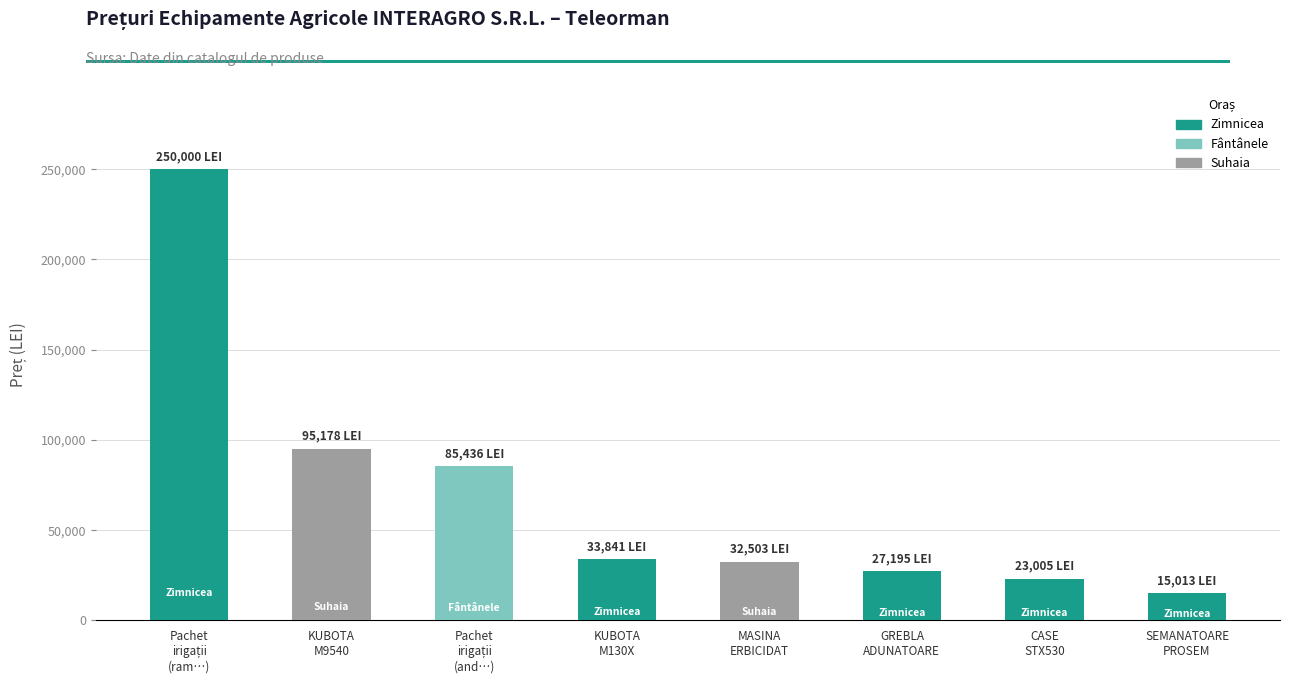

What is the value of the 3rd bar from the left?

85436